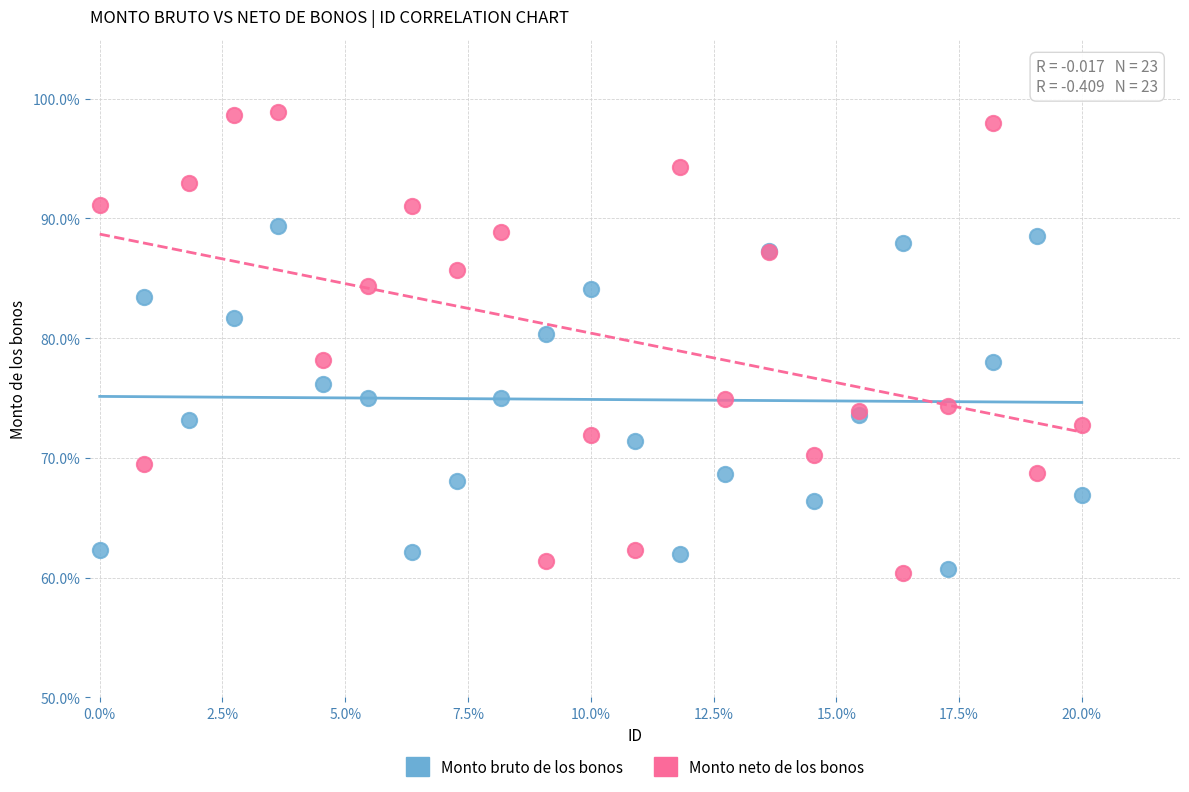

What are all the series names shown in the legend?

Monto bruto de los bonos, Monto neto de los bonos